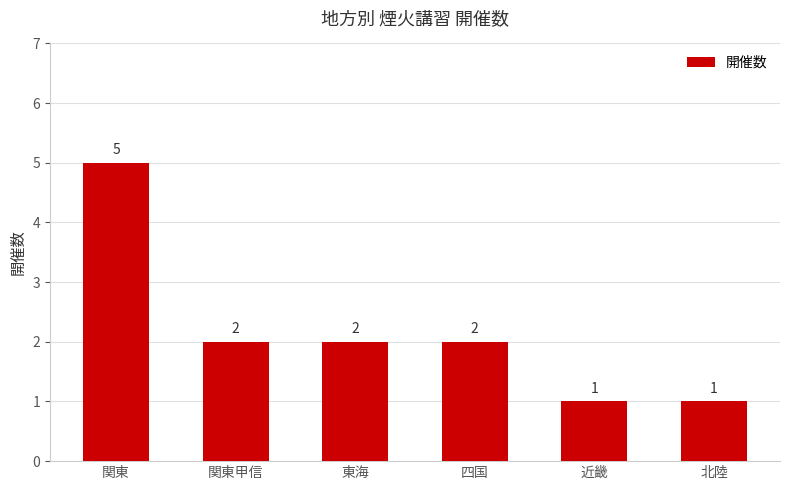

Where does the data first go above 2?

関東